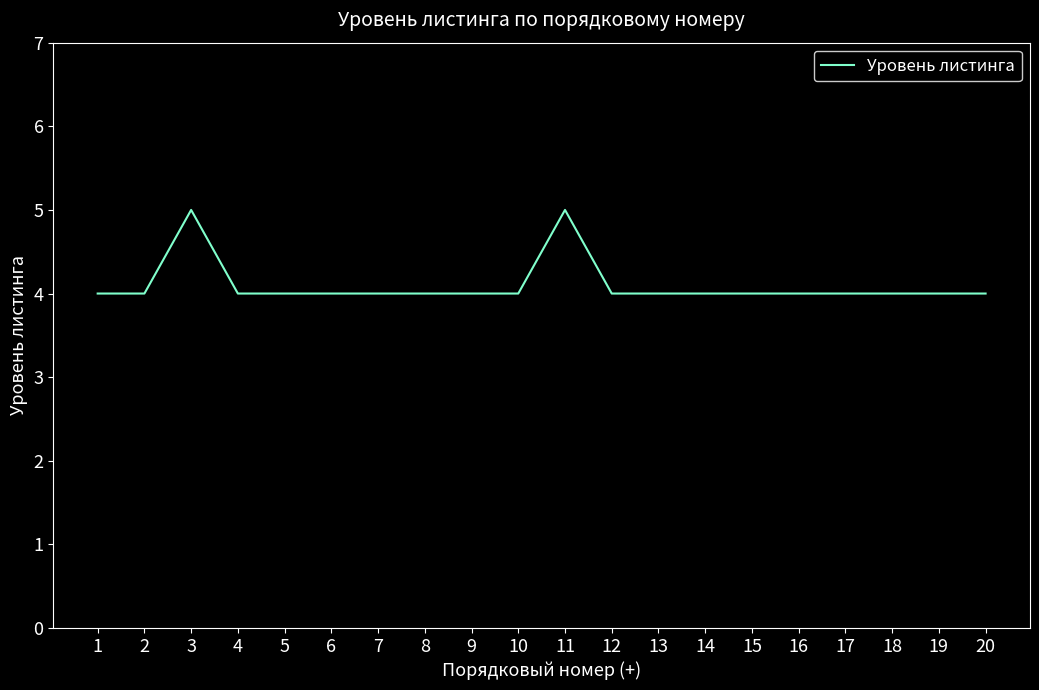

Approximately how many times larger is the value at 7 compared to 17?

1.0